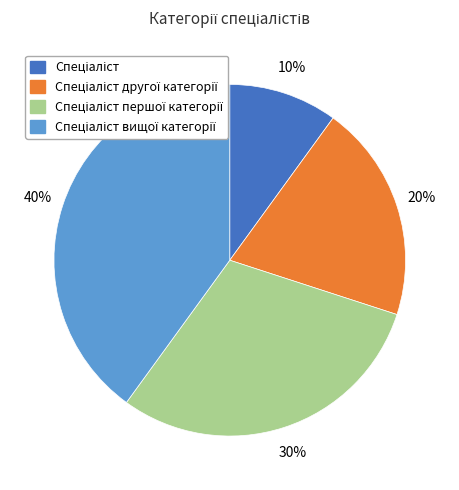

To the nearest percent, what is the average slice percentage?

25%